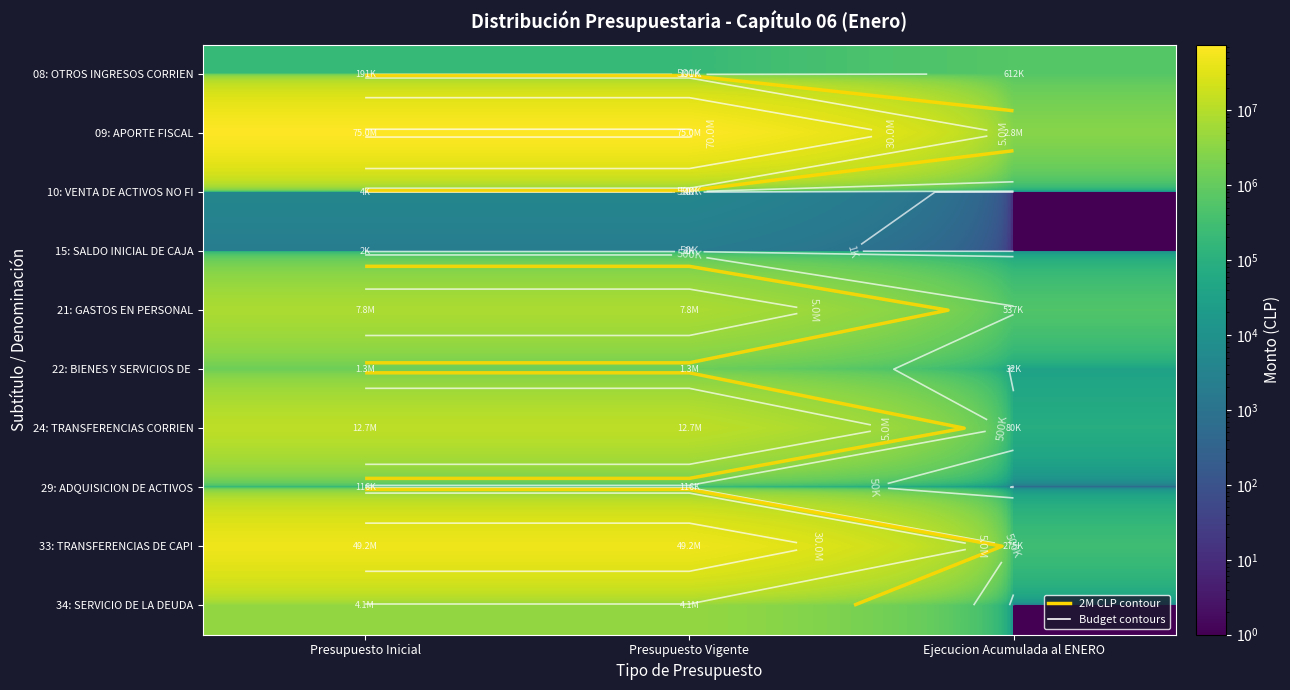

At Presupuesto Vigente, list the series in order from smallest to largest.

15: SALDO INICIAL DE CAJA, 10: VENTA DE ACTIVOS NO FI, 29: ADQUISICION DE ACTIVOS, 08: OTROS INGRESOS CORRIEN, 22: BIENES Y SERVICIOS DE, 34: SERVICIO DE LA DEUDA, 21: GASTOS EN PERSONAL, 24: TRANSFERENCIAS CORRIEN, 33: TRANSFERENCIAS DE CAPI, 09: APORTE FISCAL